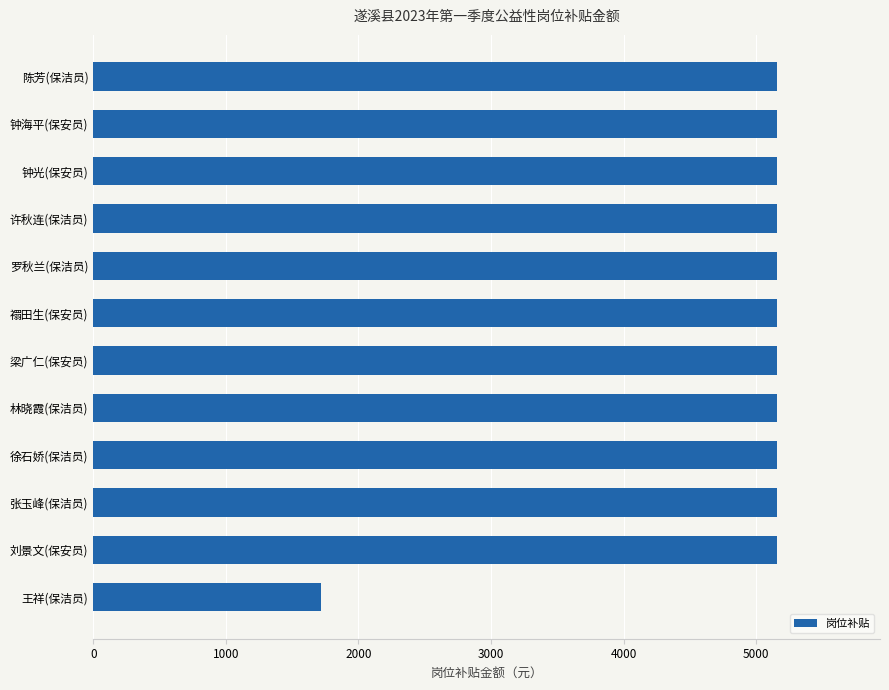

What is the approximate value at 刘景文(保安员), to the nearest 100?

5200